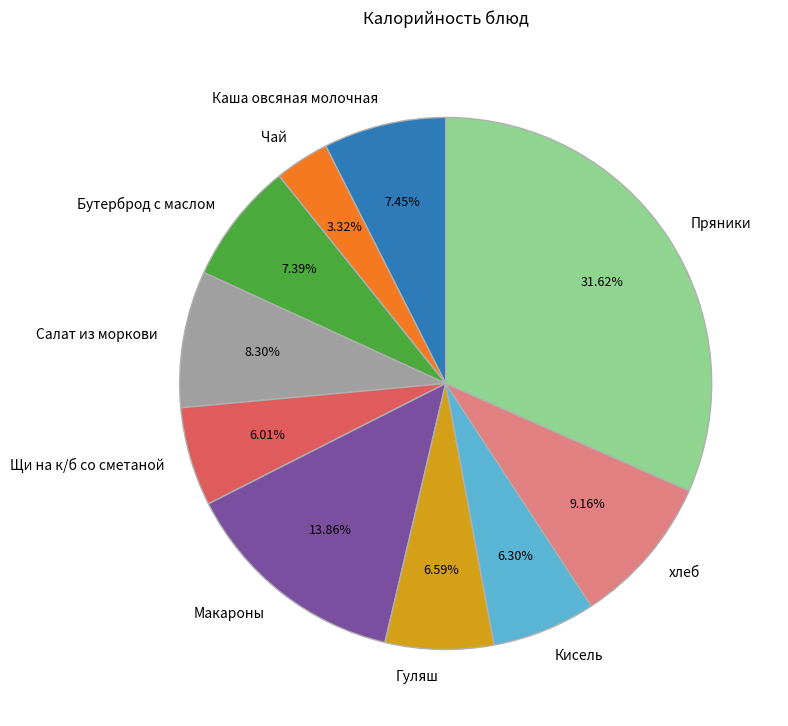

To the nearest percent, what portion does Кисель represent?

6%